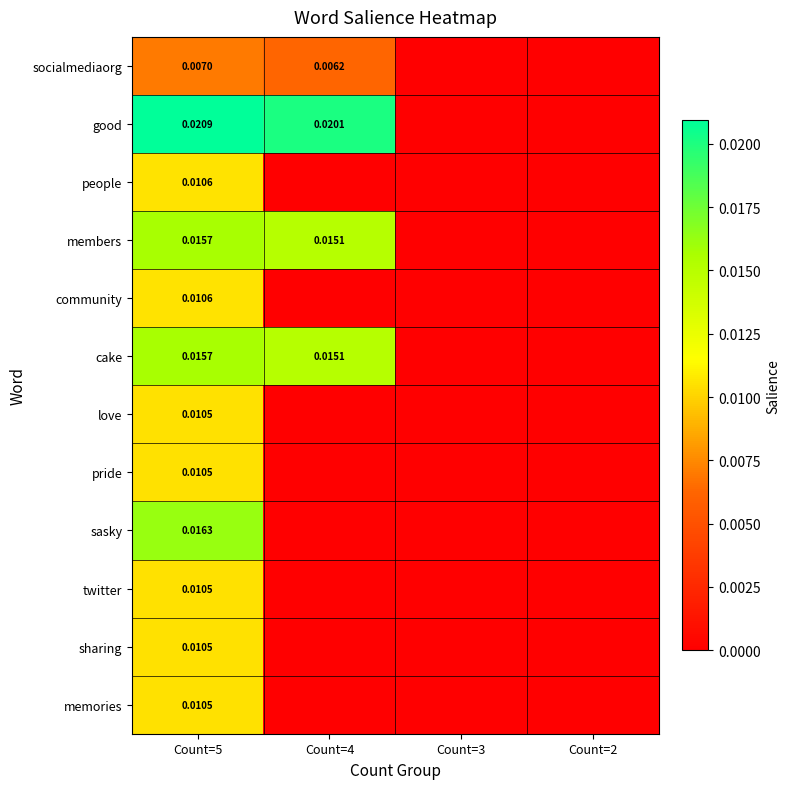

Is it true that people equals 0.0 at Count=4?

True